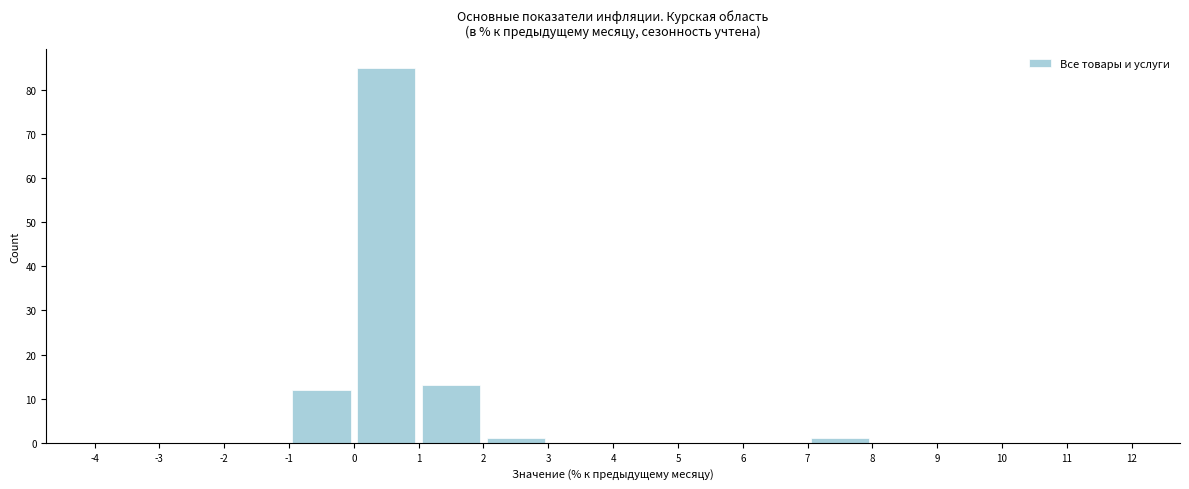

Reading left to right, list every bar in this chart as the range it spans on the x-axis followed by its height. The values are not printed on the chart, so give them approximately, as read against the axis.

-4 to -3: 0
-3 to -2: 0
-2 to -1: 0
-1 to 0: 12
0 to 1: 85
1 to 2: 13
2 to 3: 1
3 to 4: 0
4 to 5: 0
5 to 6: 0
6 to 7: 0
7 to 8: 1
8 to 9: 0
9 to 10: 0
10 to 11: 0
11 to 12: 0